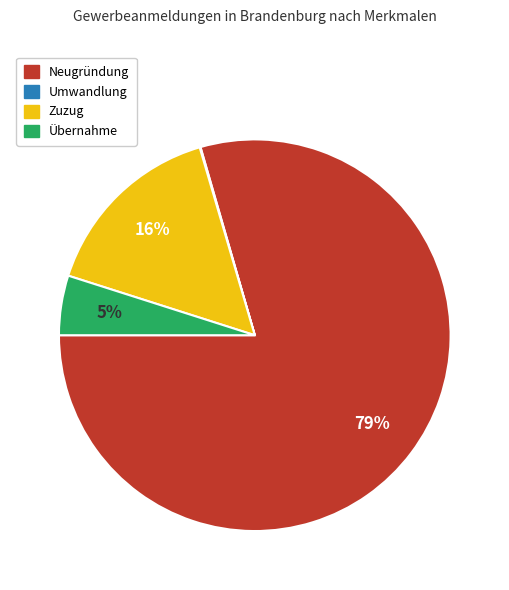

Which category has the biggest portion of the pie?

Neugründung